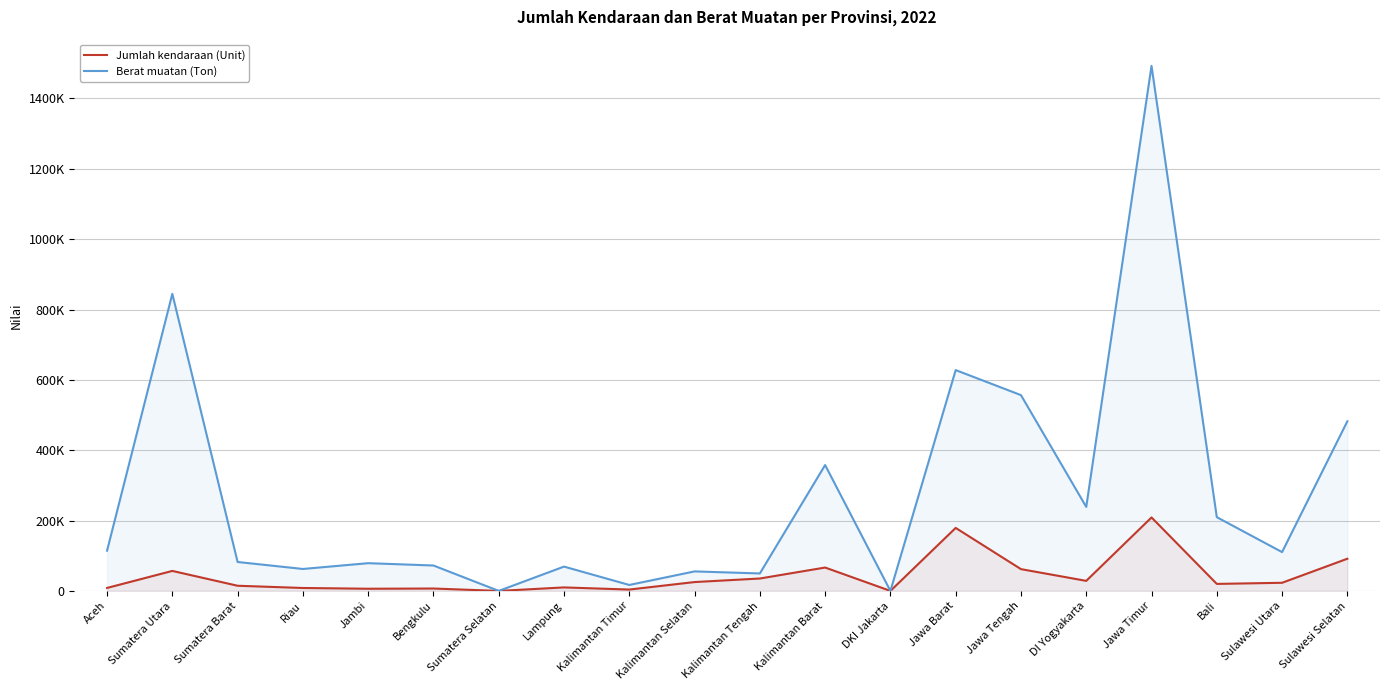

What position from the right is Sumatera Barat?

18